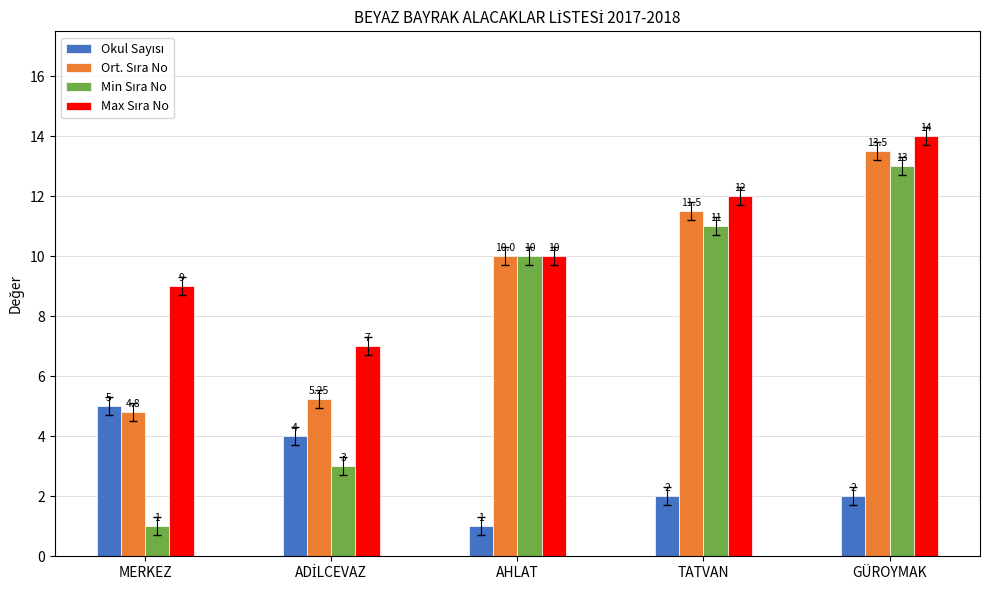

What is the spread (max minus min) of values at TATVAN?

10.0